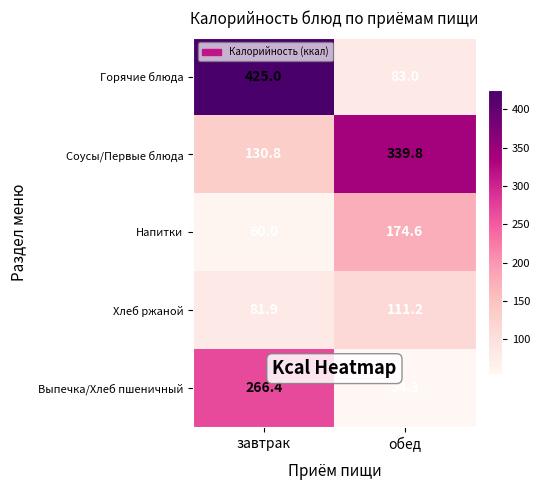

What is the total value across all series at обед?

762.9